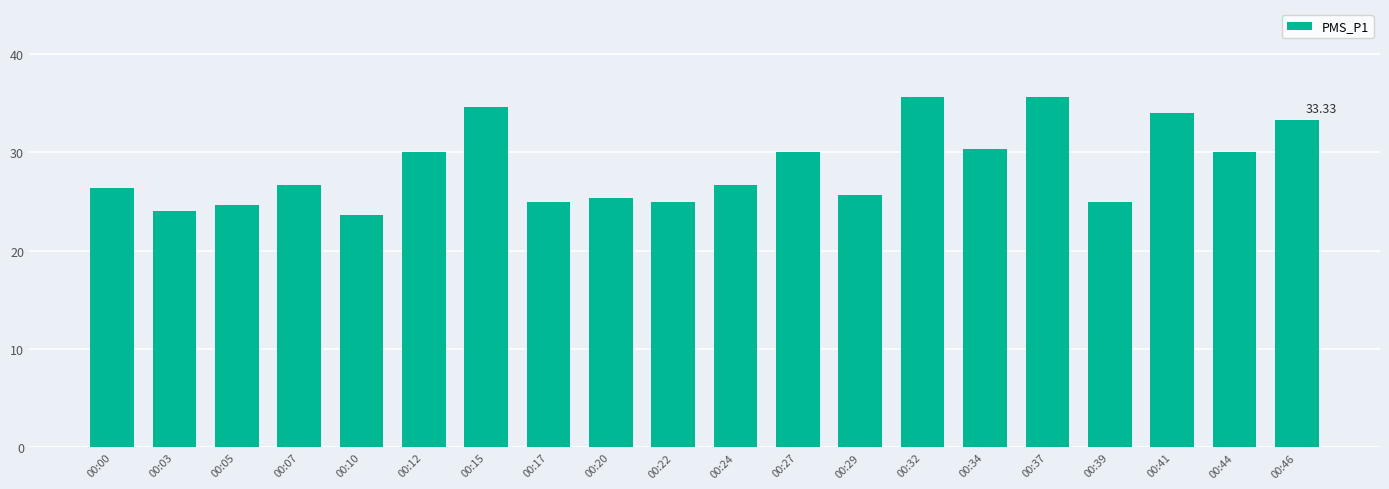

Are the bars grouped side by side (vs. stacked)?

No